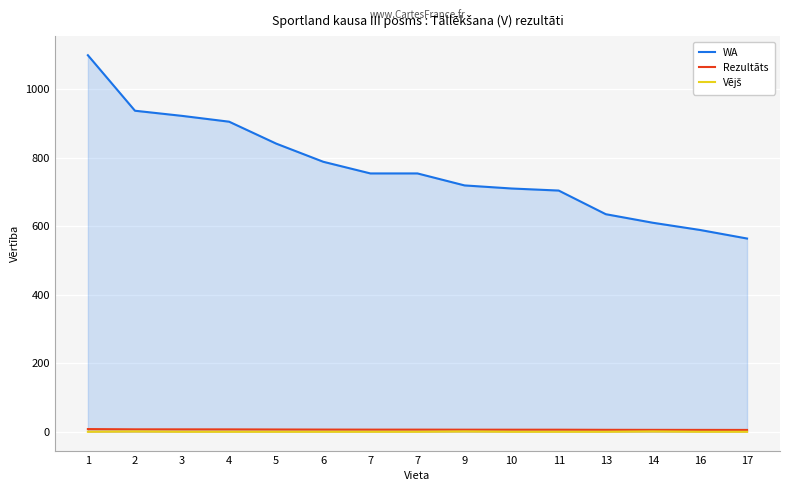

What are all the series names shown in the legend?

WA, Rezultāts, Vējš